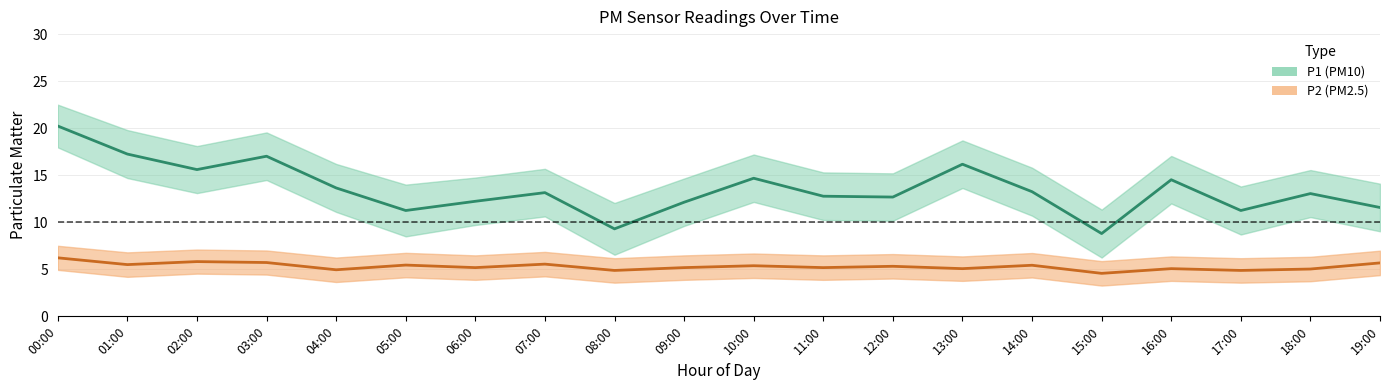

Reading left to right, extract all data points from this chart.

P1: 00:00=20.2	01:00=17.2	02:00=15.6	03:00=17.0	04:00=13.7	05:00=11.2	06:00=12.2	07:00=13.2	08:00=9.3	09:00=12.1	10:00=14.7	11:00=12.8	12:00=12.7	13:00=16.2	14:00=13.2	15:00=8.8	16:00=14.5	17:00=11.2	18:00=13.1	19:00=11.6
P1_upper: 00:00=22.5	01:00=19.8	02:00=18.1	03:00=19.6	04:00=16.2	05:00=14.0	06:00=14.8	07:00=15.7	08:00=12.1	09:00=14.7	10:00=17.2	11:00=15.3	12:00=15.2	13:00=18.7	14:00=15.8	15:00=11.3	16:00=17.1	17:00=13.8	18:00=15.6	19:00=14.1
P1_lower: 00:00=18.0	01:00=14.7	02:00=13.1	03:00=14.5	04:00=11.1	05:00=8.5	06:00=9.7	07:00=10.6	08:00=6.5	09:00=9.6	10:00=12.2	11:00=10.2	12:00=10.2	13:00=13.6	14:00=10.7	15:00=6.2	16:00=12.0	17:00=8.7	18:00=10.6	19:00=9.0
P2: 00:00=6.2	01:00=5.5	02:00=5.8	03:00=5.7	04:00=5.0	05:00=5.5	06:00=5.2	07:00=5.5	08:00=4.9	09:00=5.2	10:00=5.4	11:00=5.2	12:00=5.3	13:00=5.1	14:00=5.4	15:00=4.6	16:00=5.1	17:00=4.9	18:00=5.0	19:00=5.7
P2_upper: 00:00=7.5	01:00=6.8	02:00=7.1	03:00=7.0	04:00=6.2	05:00=6.8	06:00=6.5	07:00=6.8	08:00=6.2	09:00=6.5	10:00=6.7	11:00=6.5	12:00=6.6	13:00=6.4	14:00=6.7	15:00=5.9	16:00=6.4	17:00=6.2	18:00=6.3	19:00=7.0
P2_lower: 00:00=4.9	01:00=4.2	02:00=4.5	03:00=4.4	04:00=3.6	05:00=4.2	06:00=3.9	07:00=4.2	08:00=3.6	09:00=3.9	10:00=4.1	11:00=3.9	12:00=4.0	13:00=3.8	14:00=4.1	15:00=3.3	16:00=3.8	17:00=3.6	18:00=3.7	19:00=4.4